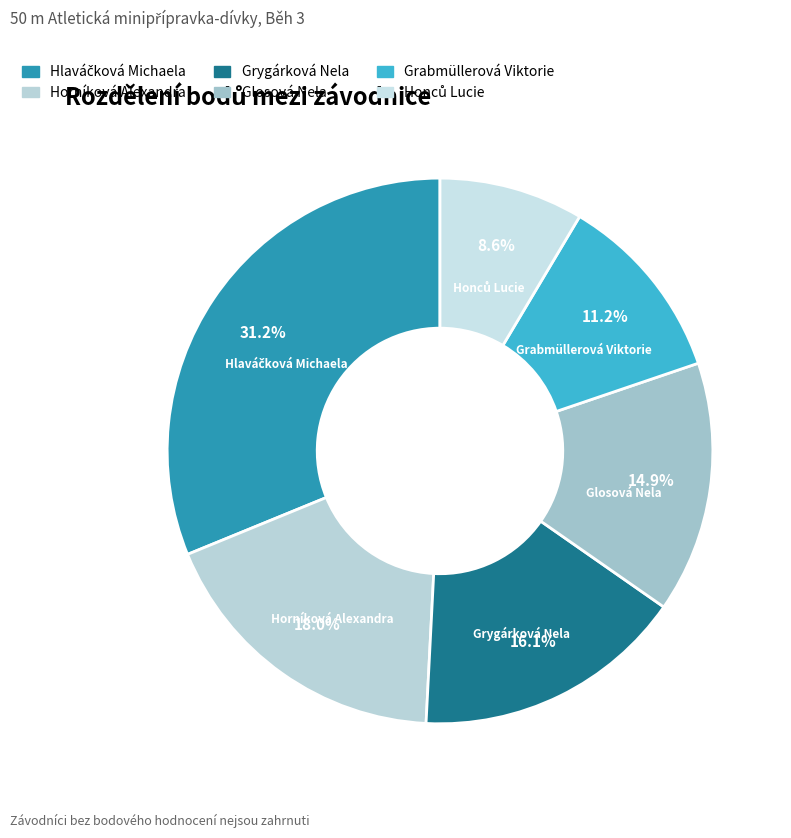

Is Grygárková Nela the majority of the pie?

No